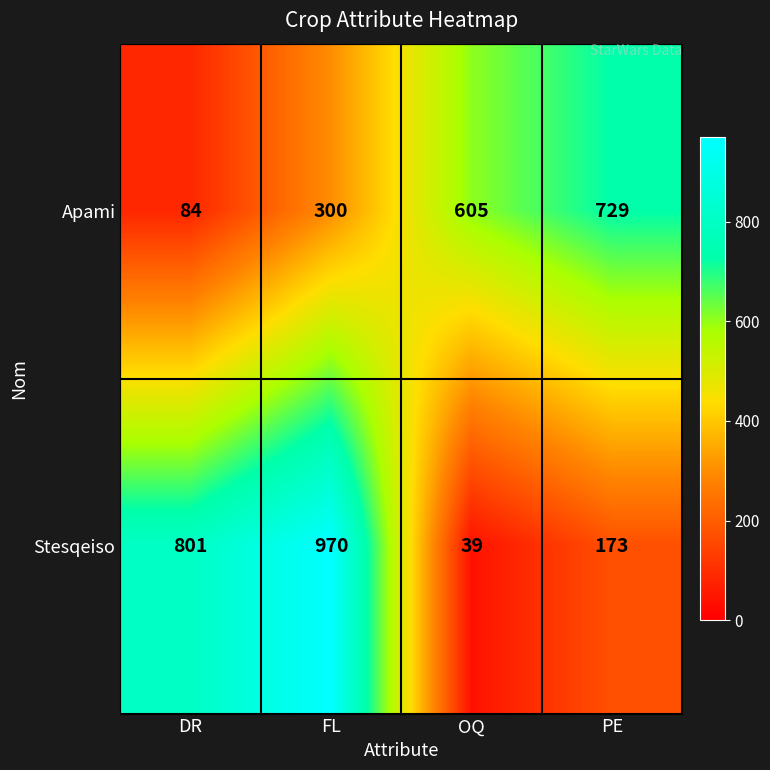

The value of Apami at PE is 729. True or false?

True